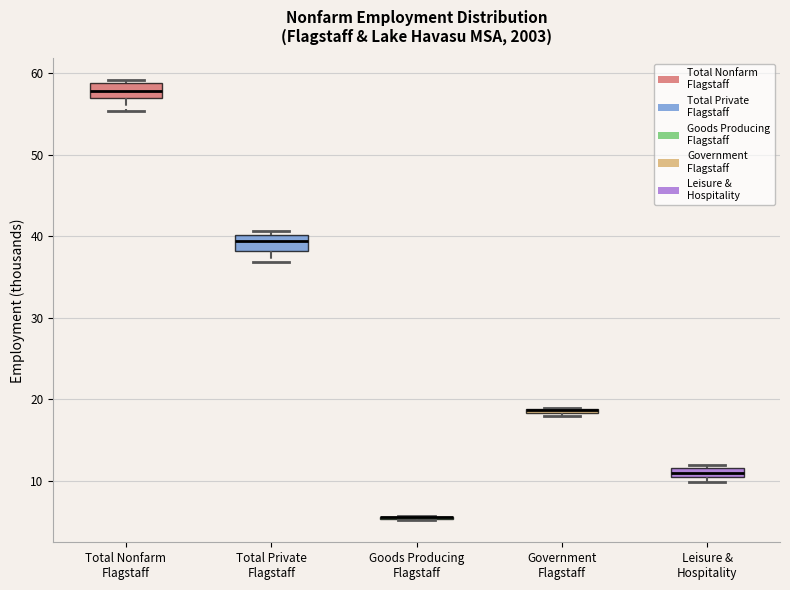

Where does the lower whisker of the box for Total Private Flagstaff end on the y-axis? The values are not printed on the chart, so give them approximately, as read against the axis.

37